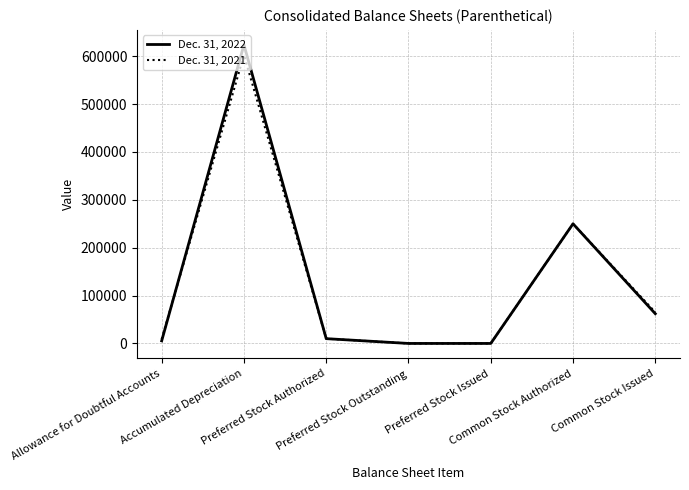

List the series in order of their peak value, highest first.

Dec. 31, 2022, Dec. 31, 2021